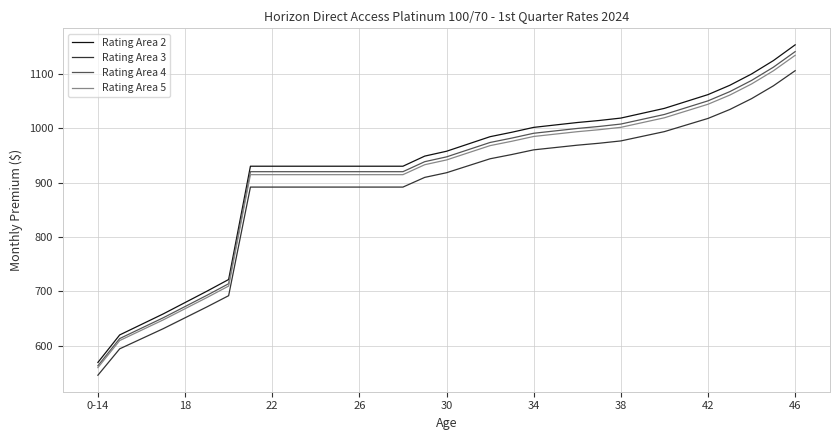

What is the greatest value displayed?

1153.3